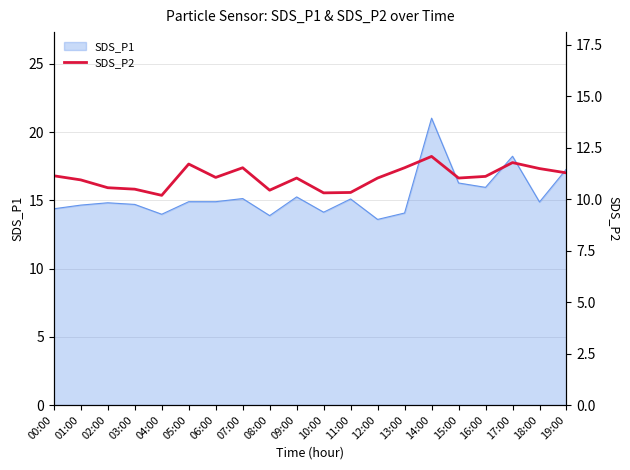

True or false: the data has more than 1 interior local peaks.

True